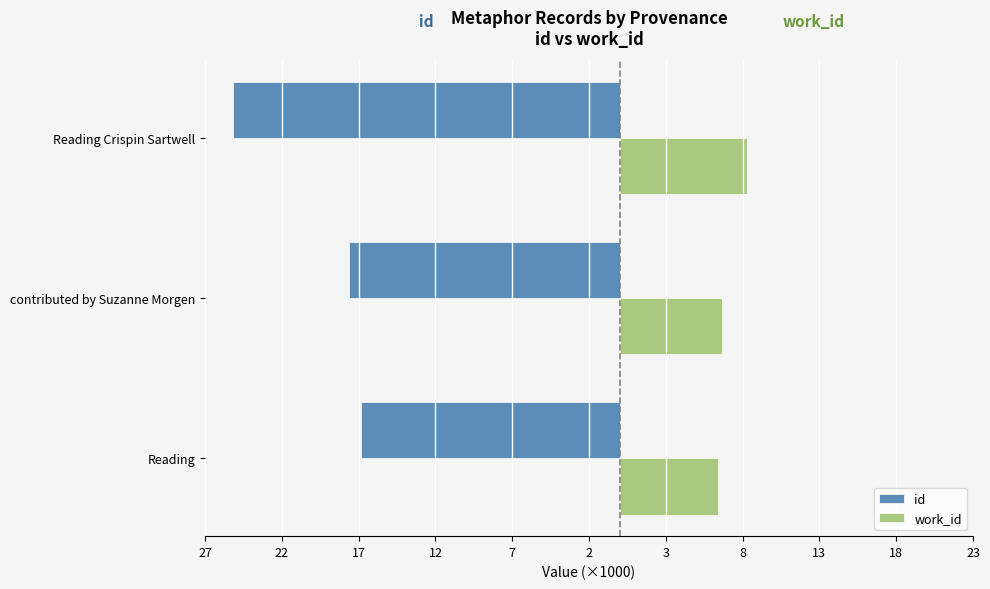

What is the difference between the maximum and second lowest values in the id series?

0.8